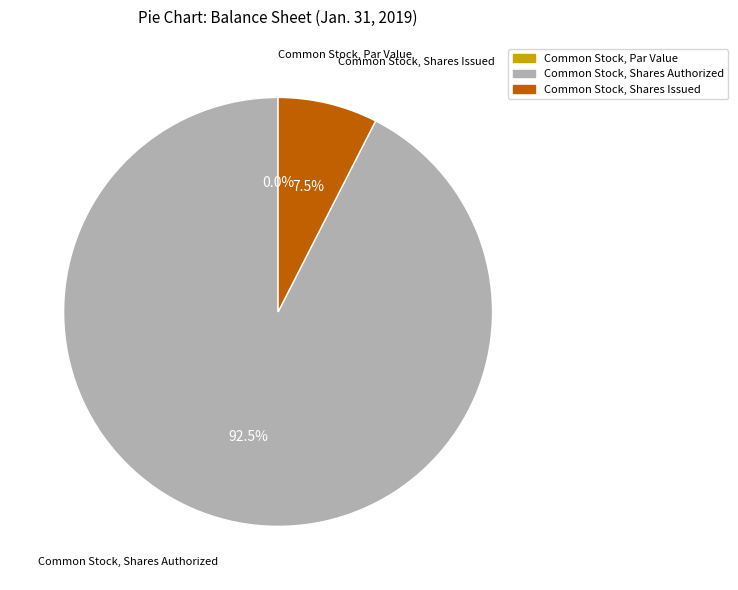

Rank the categories by value from highest to lowest.

Common Stock, Shares Authorized, Common Stock, Shares Issued, Common Stock, Par Value